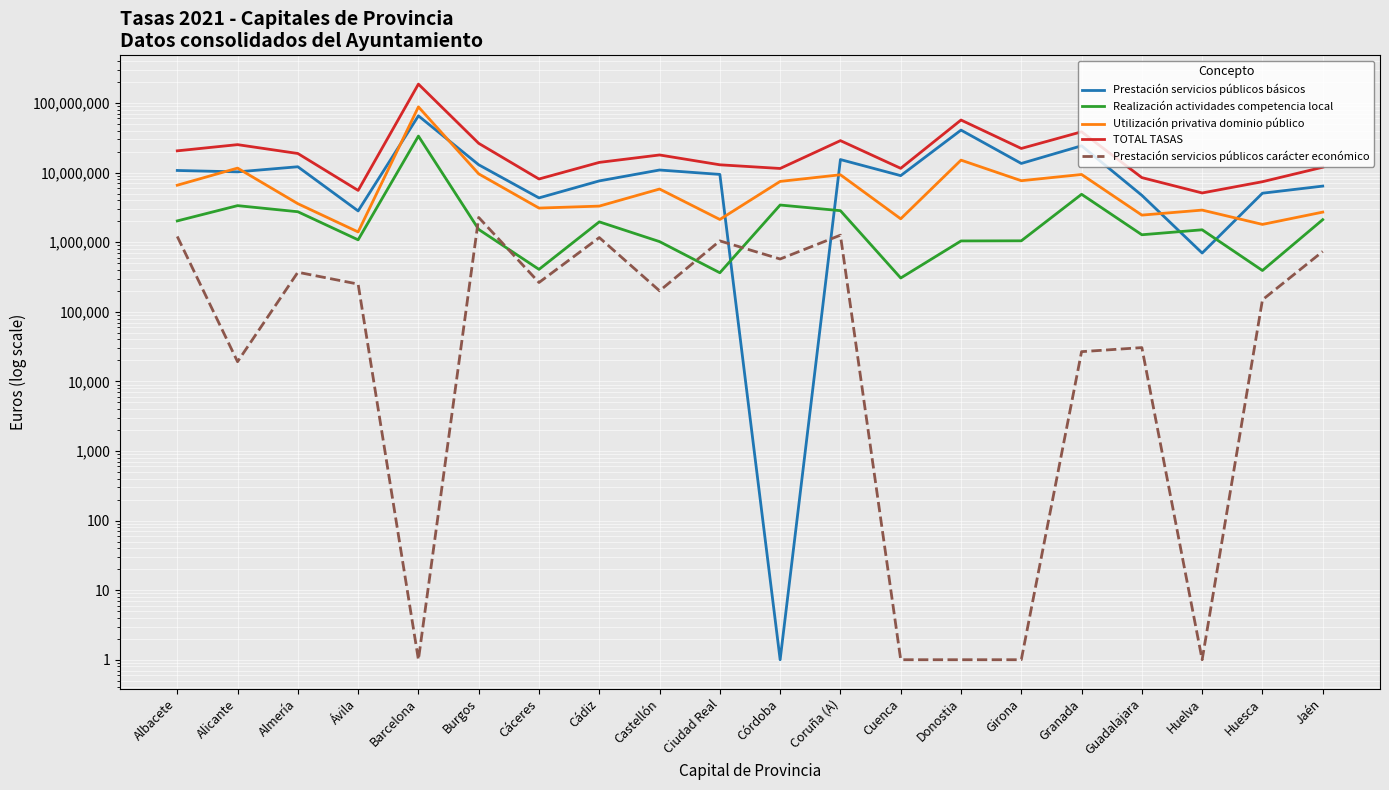

Which has a higher value, Ciudad Real or Huelva?

Ciudad Real